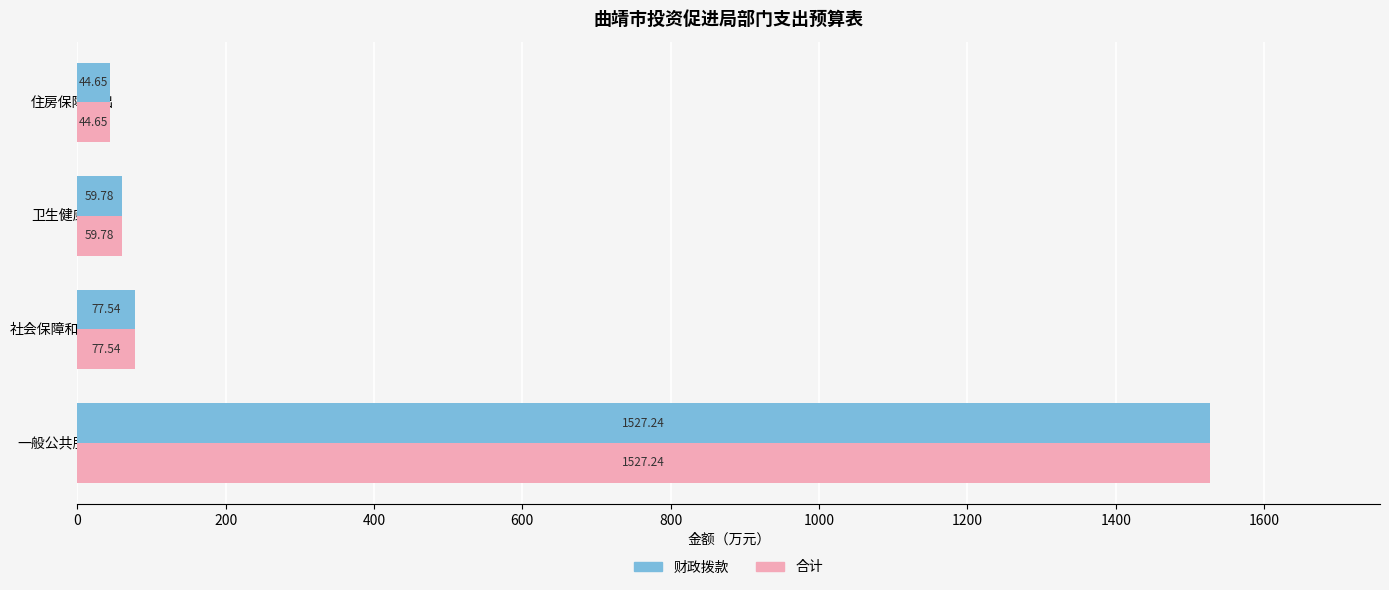

What is the difference between the second highest and minimum values in the 财政拨款 series?

32.9